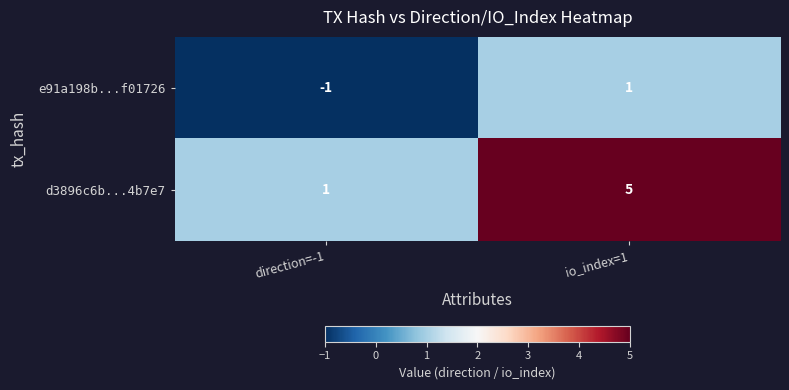

Rank the series at direction=-1 from lowest to highest value.

e91a198b...f01726, d3896c6b...4b7e7